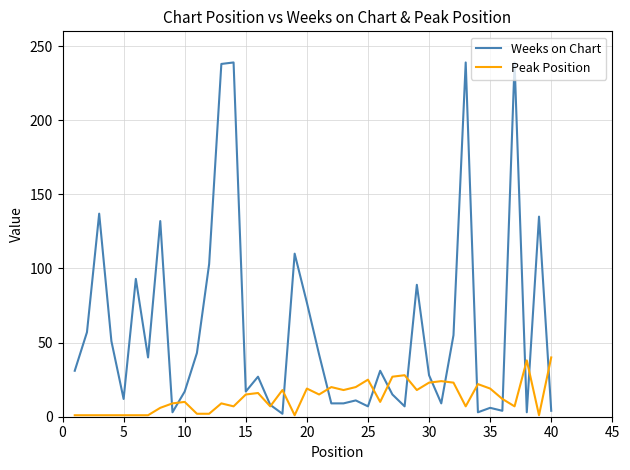

Which series has the largest total across all categories?

Weeks on Chart